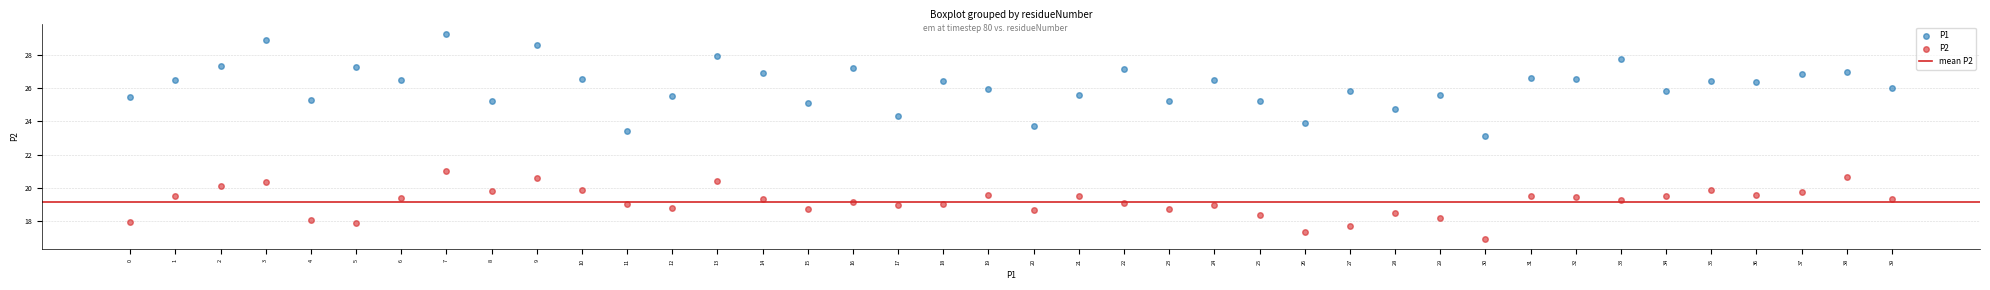

Across all data points, what is the range of Y values (max minus min)?

12.4